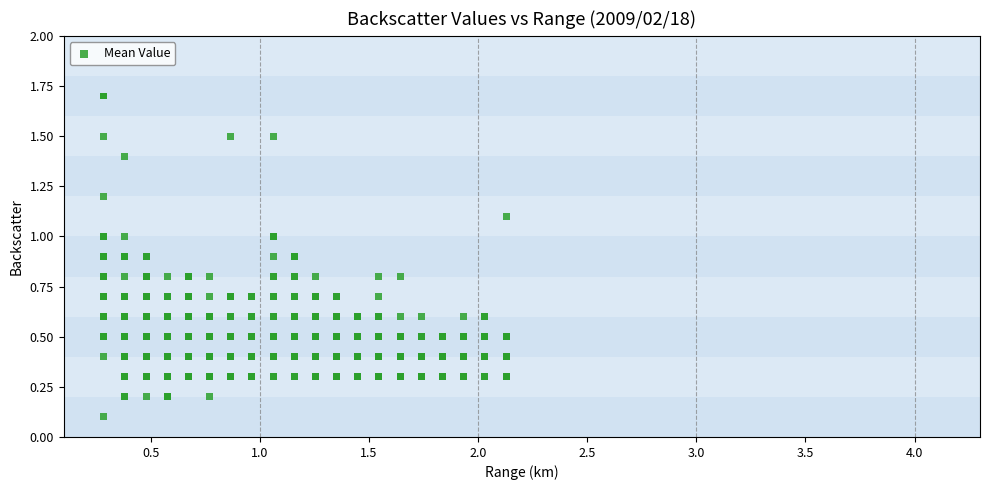

What is the range of Y values (max minus min)?

1.6